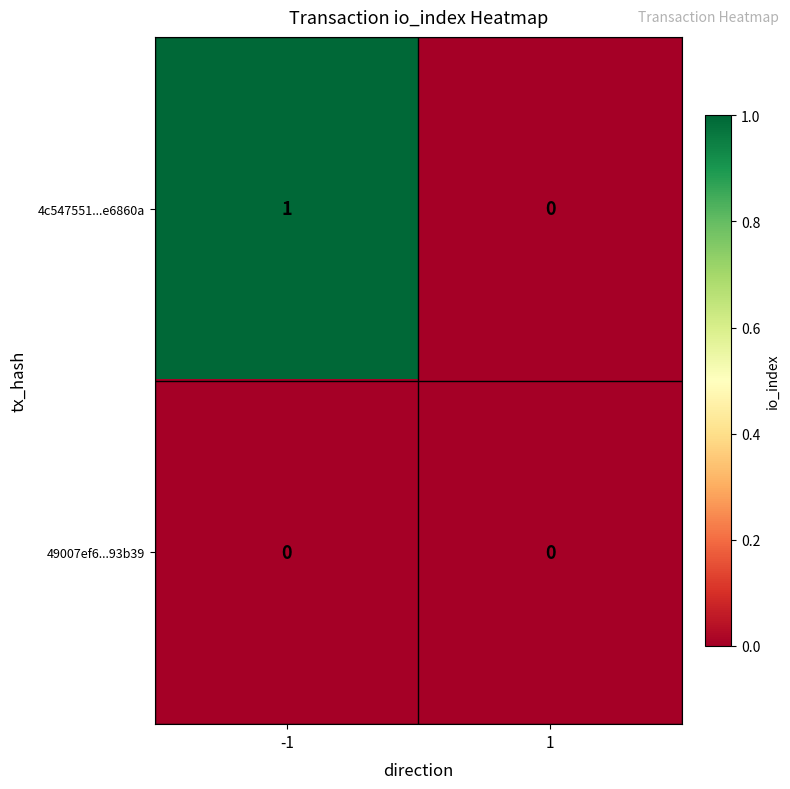

Rank the series by their maximum value, from lowest to highest.

49007ef6...93b39, 4c547551...e6860a